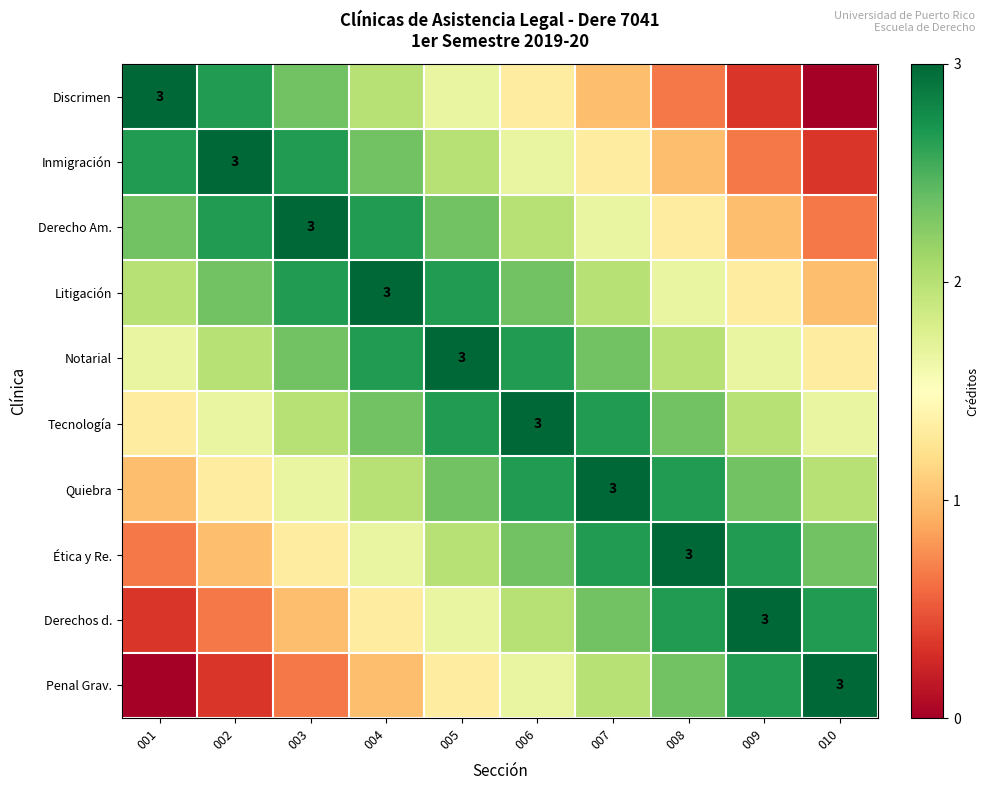

Count the Litigación values in the range 1 to 2.

5